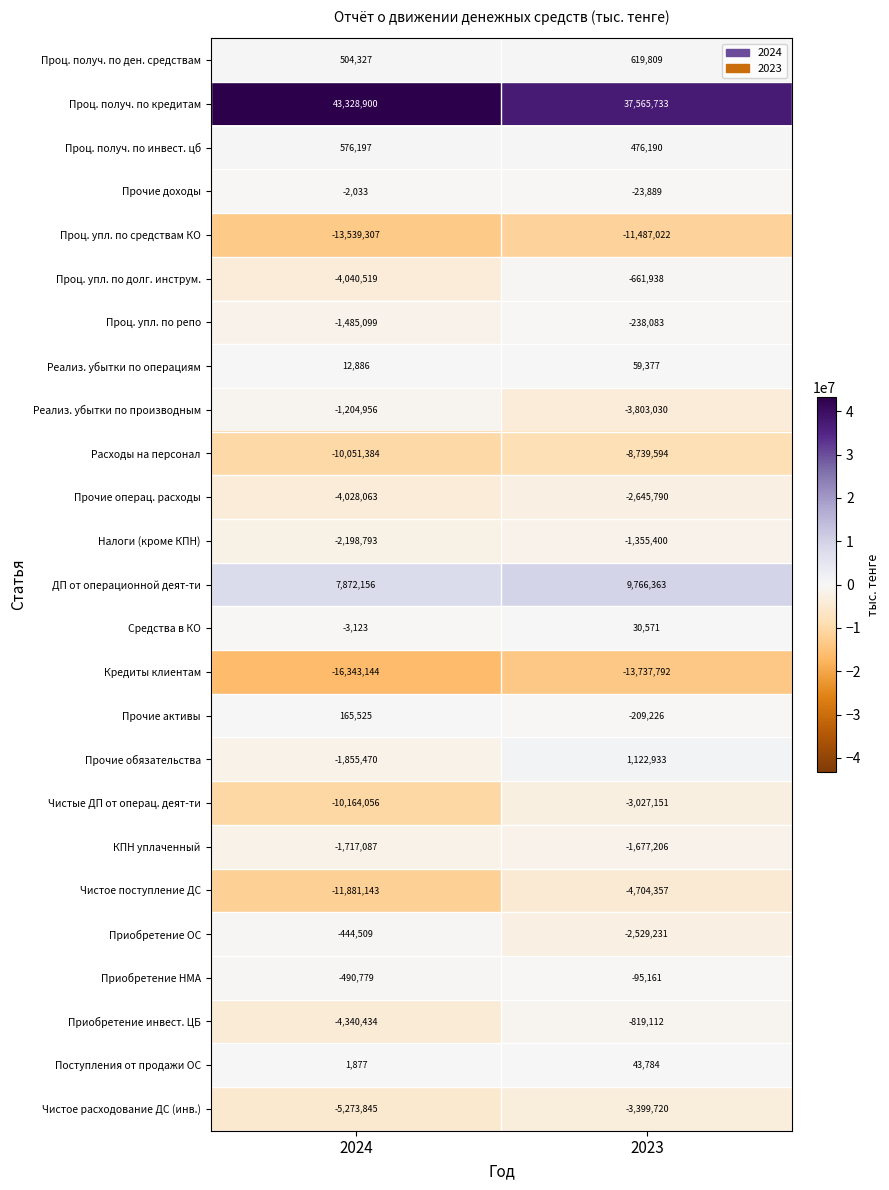

What is the sum of the КПН уплаченный values at 2023 and 2024?

-3394293